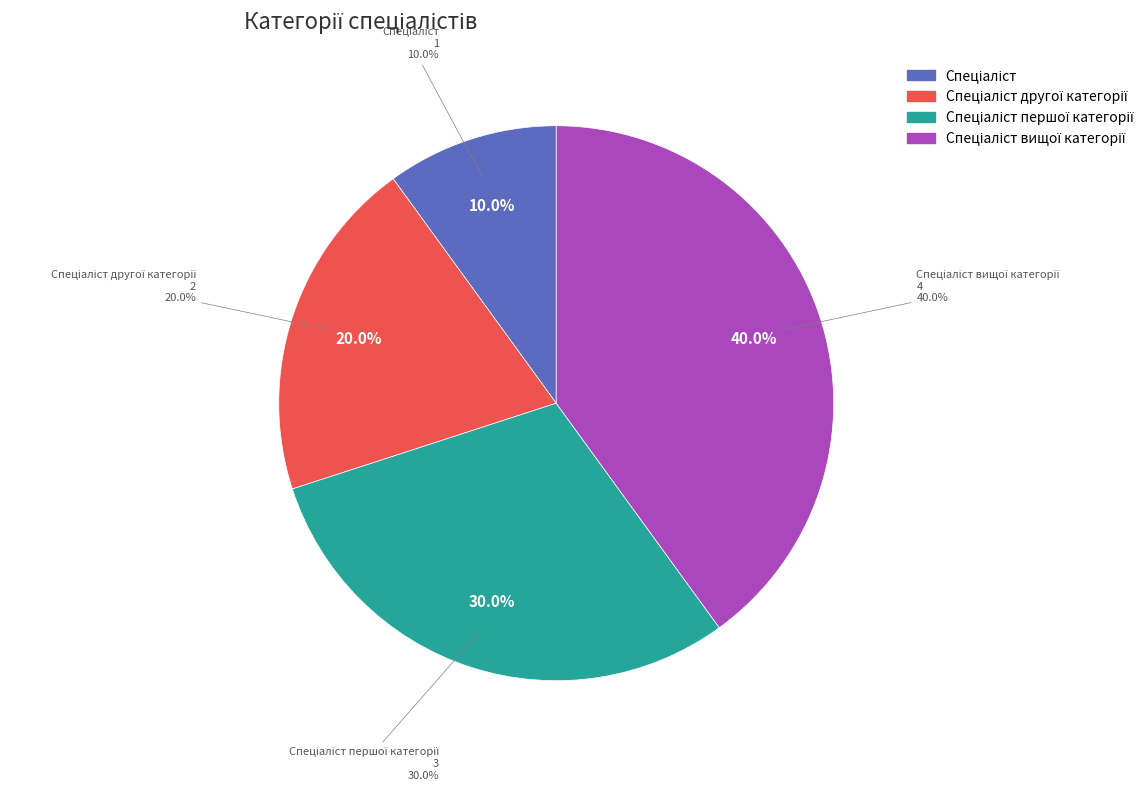

Is there a majority slice in this chart?

No